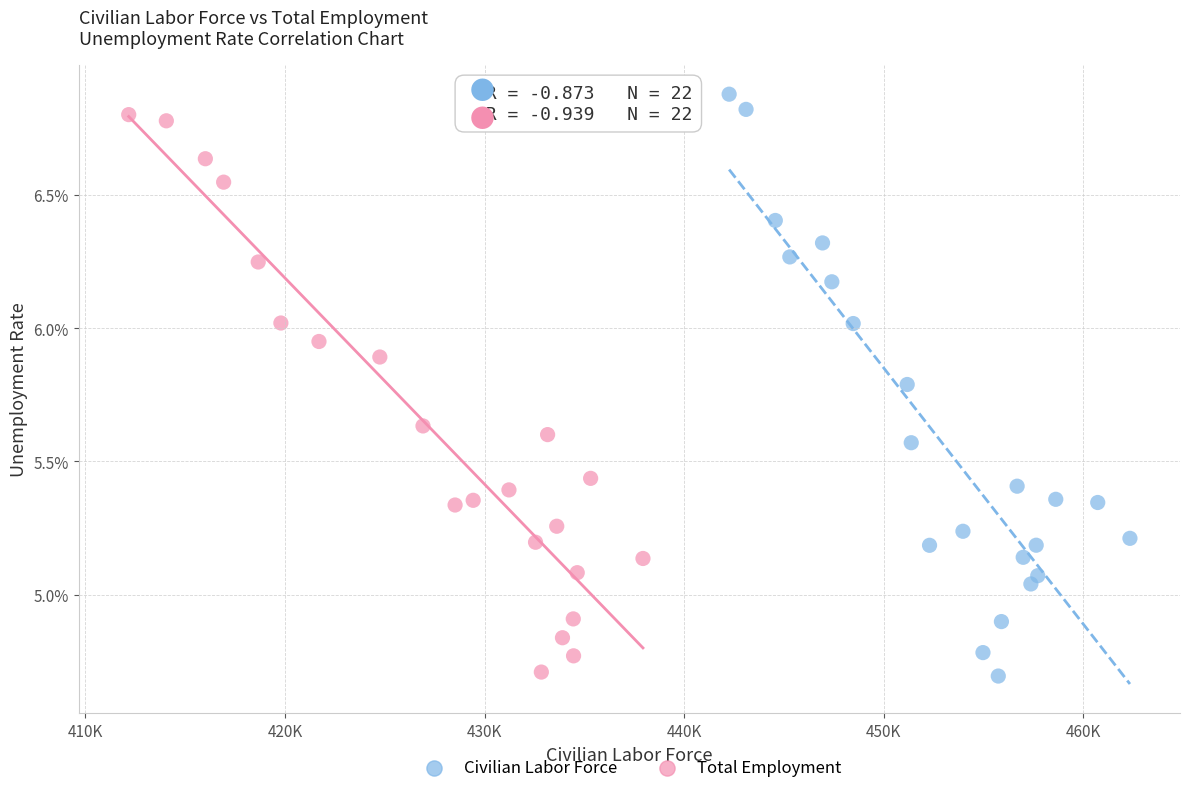

Which series reaches the maximum Y coordinate?

Civilian Labor Force